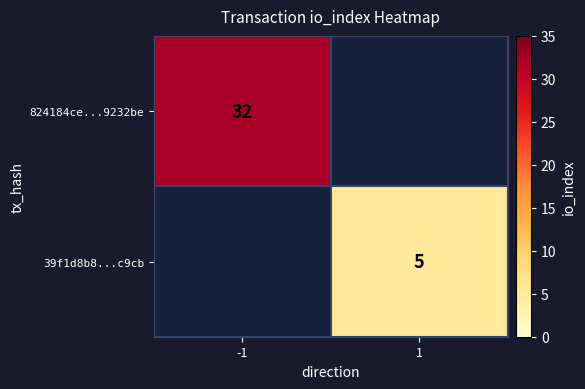

The 39f1d8b8...c9cb series shows 3 at 1. True or false?

False